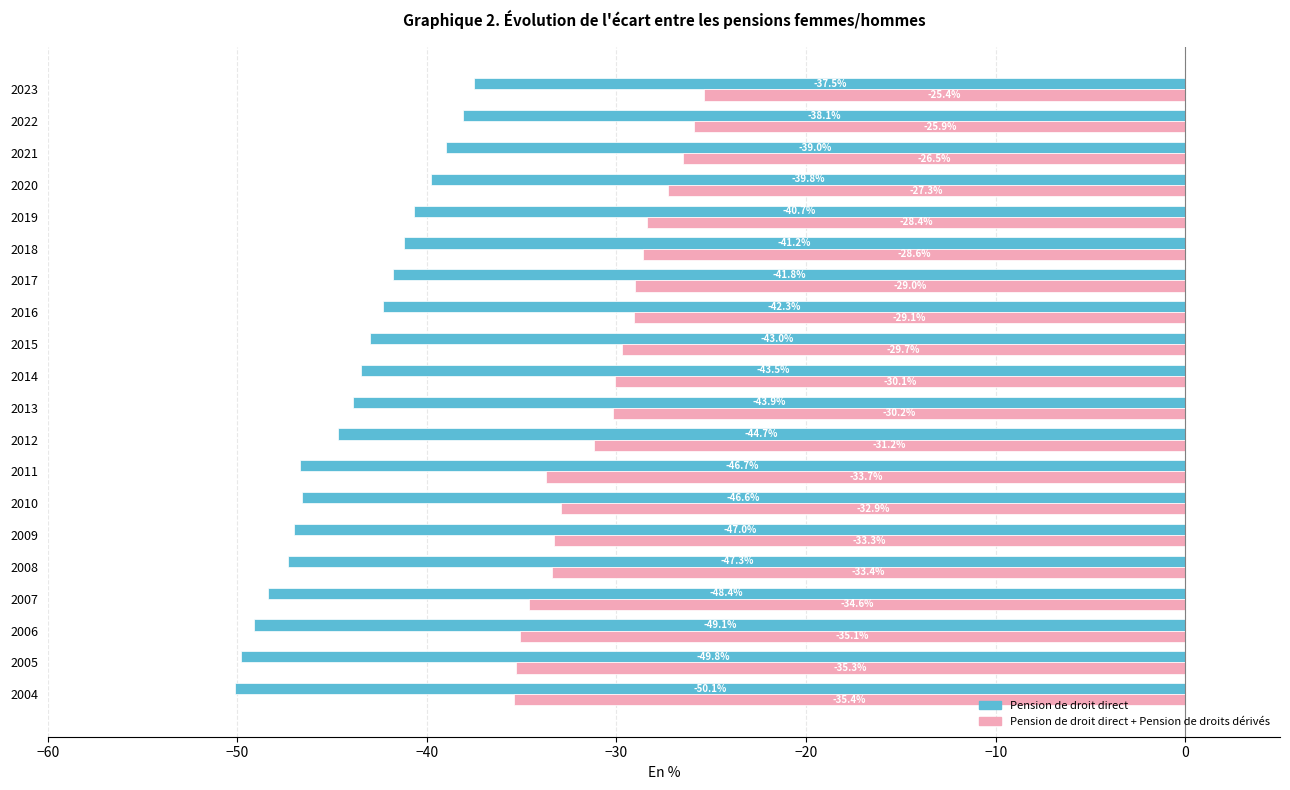

True or false: Pension de droit direct has a value of -77.3 at 2007.

False